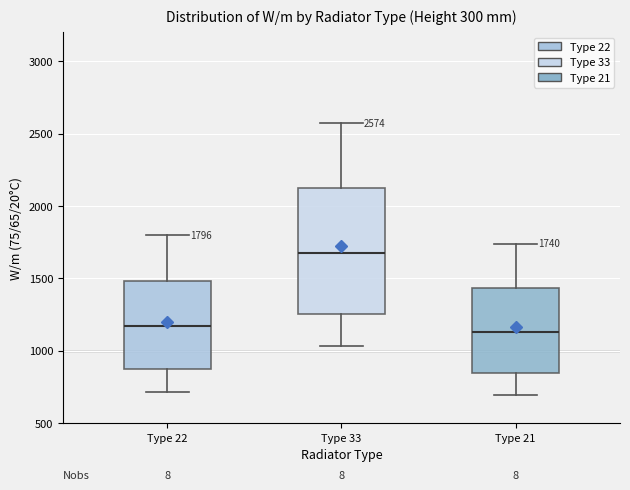

Comparing the boxes themselves (not the whiskers), which one is the tallest?

Type 33